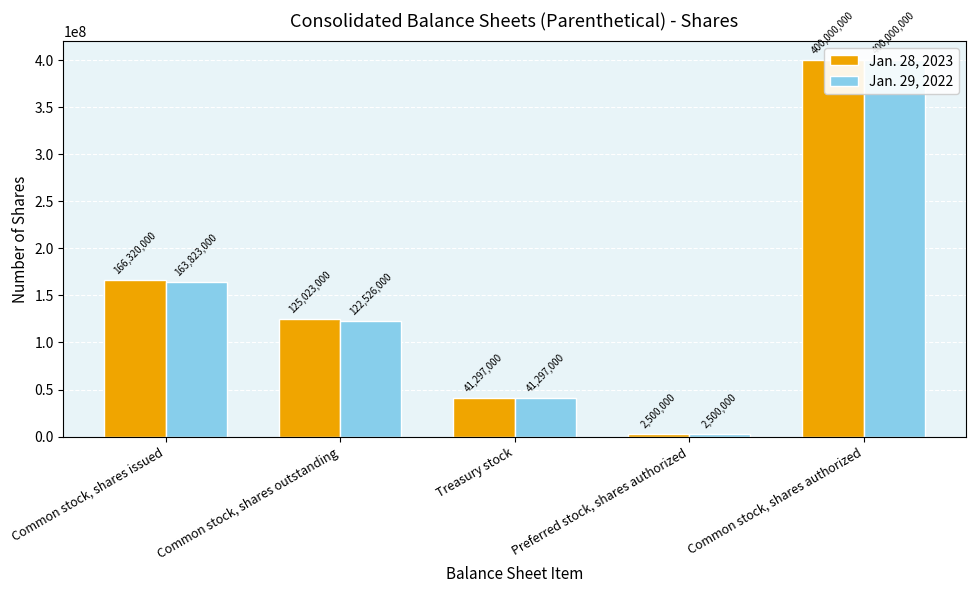

Does the chart contain stacked bars?

No